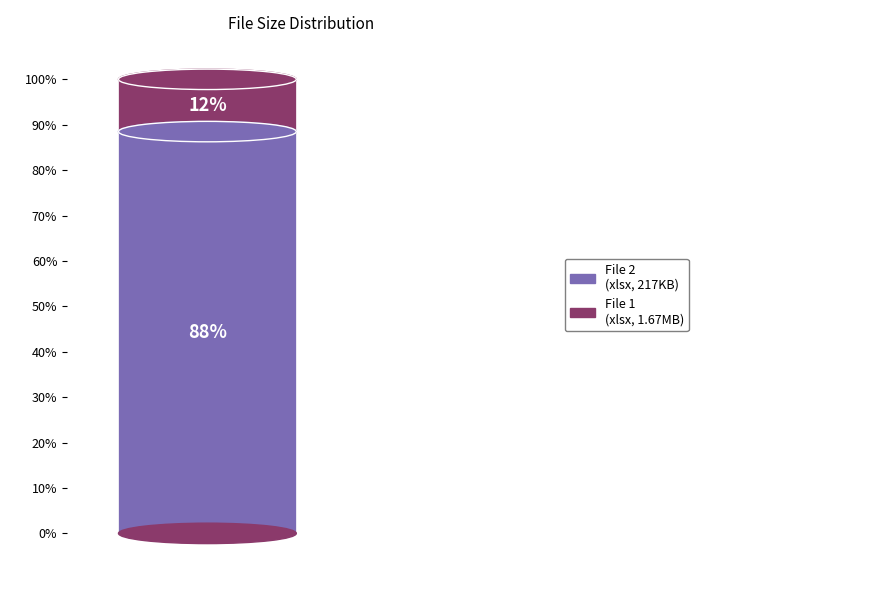

Are the bars horizontal?

No